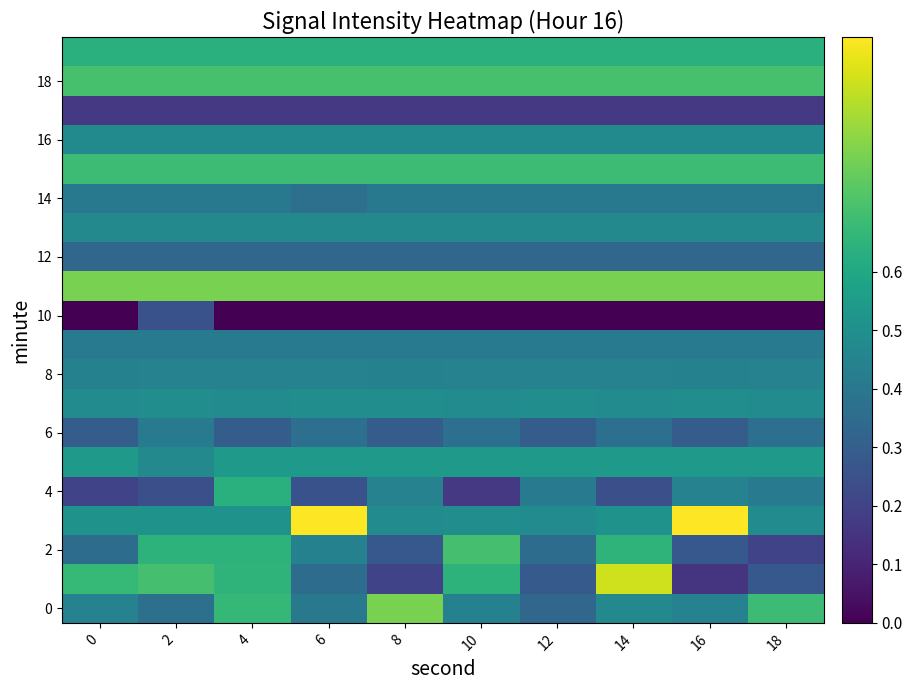

At which category is the sum across all series the highest?

4